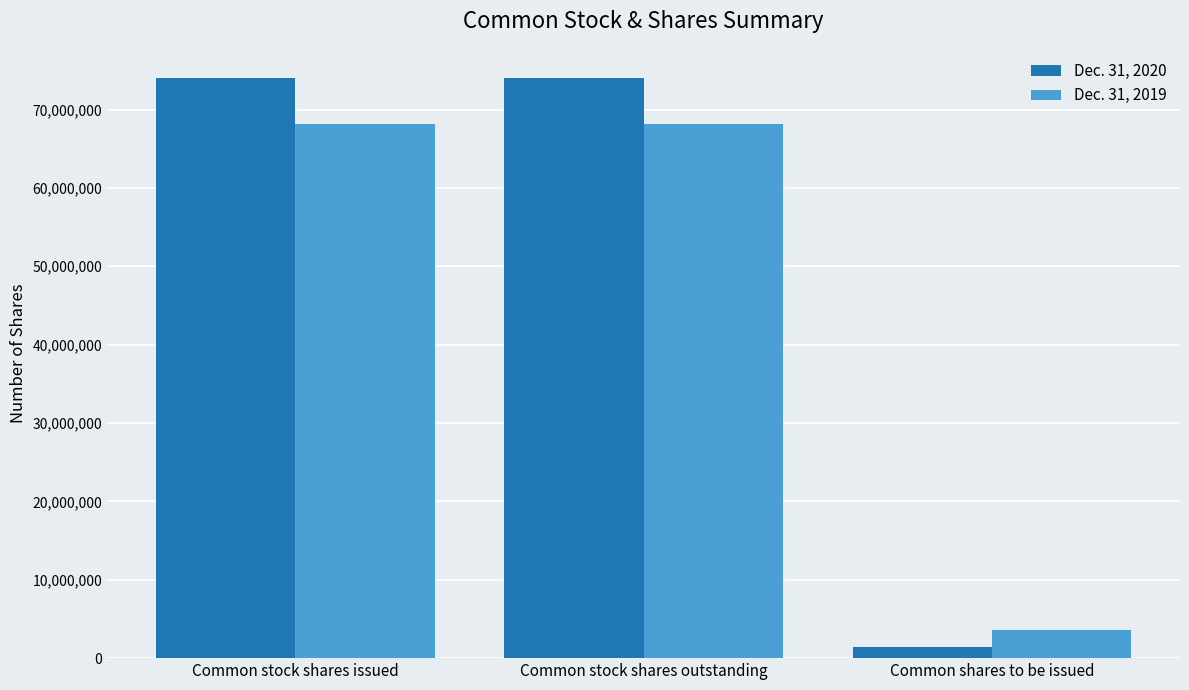

What is the average value of the Dec. 31, 2020 series?

49844121